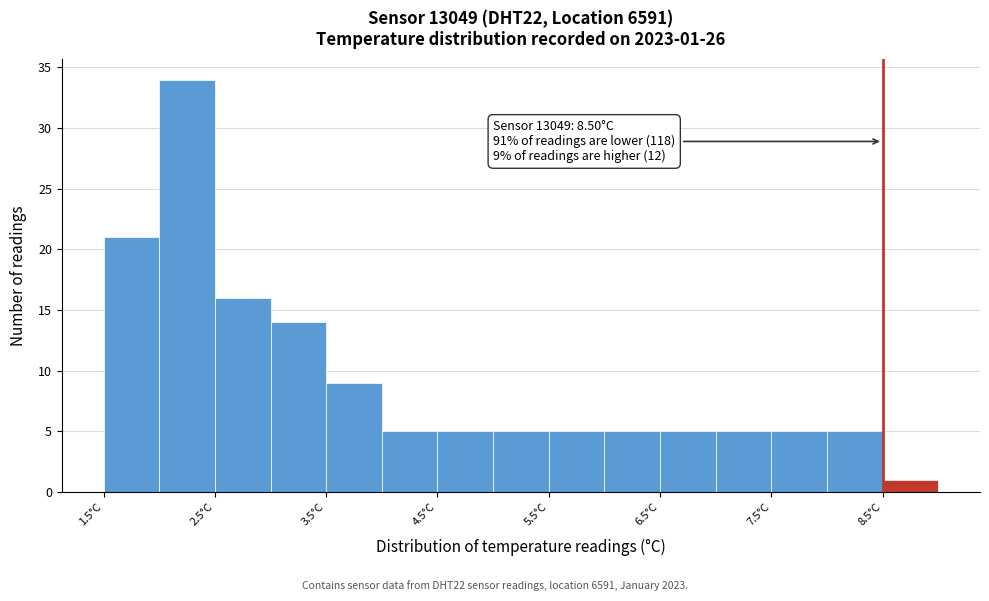

Over which range of the x-axis is the bar tallest?

2.0 to 2.5